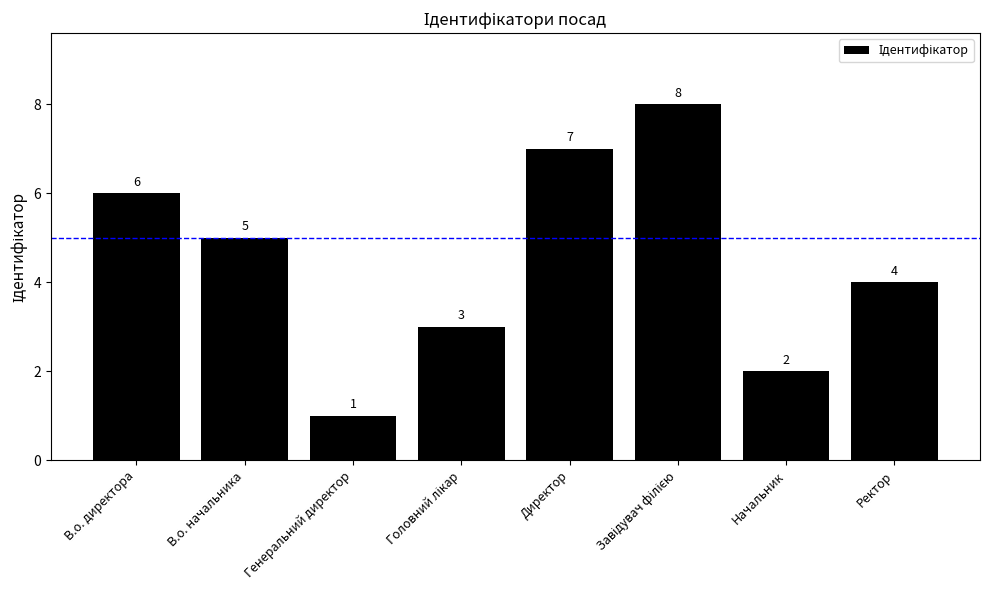

What position from the left is Генеральний директор?

3